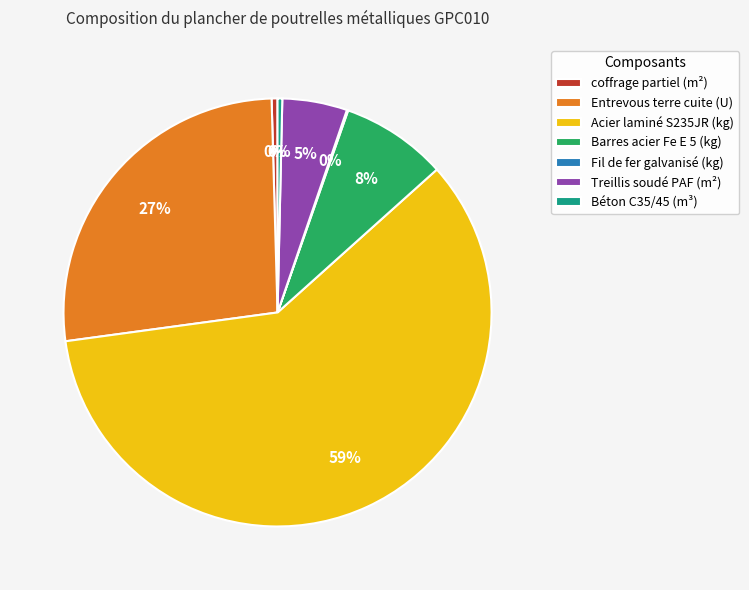

Between Acier laminé S235JR (kg) and Entrevous terre cuite (U), which is larger?

Acier laminé S235JR (kg)